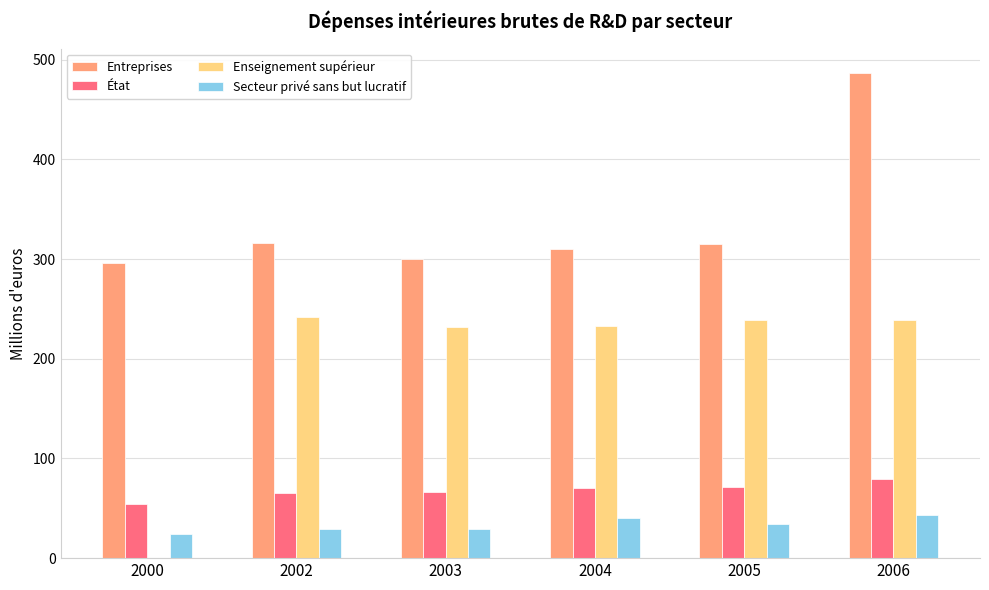

What is the value of the Enseignement supérieur bar at the 6th from the left?

238.4